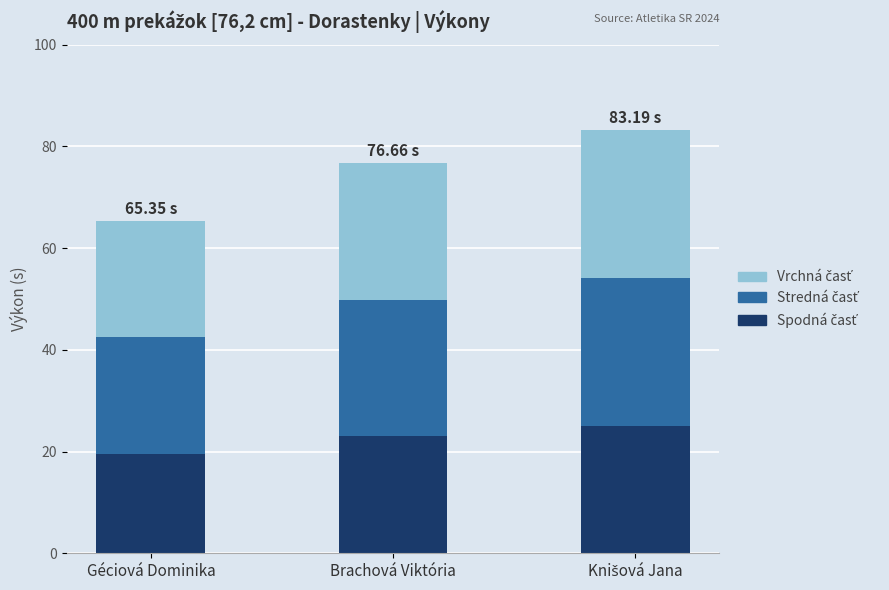

What is the label of the 2nd bar from the right?

Brachová Viktória